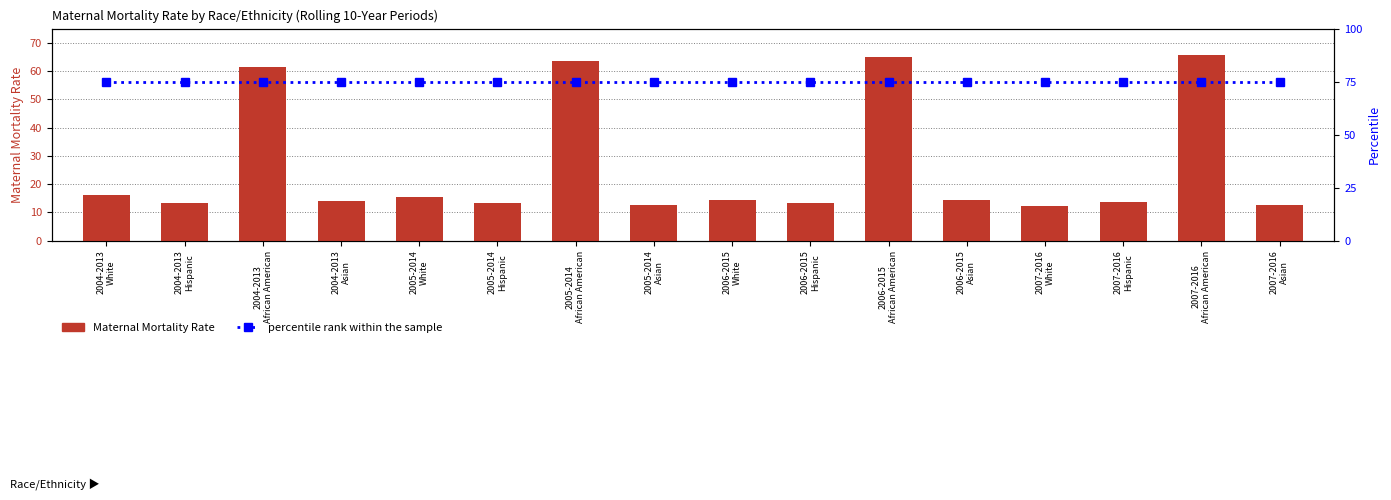

What is the value of the percentile rank within the sample bar at the 6th from the left?

75.0